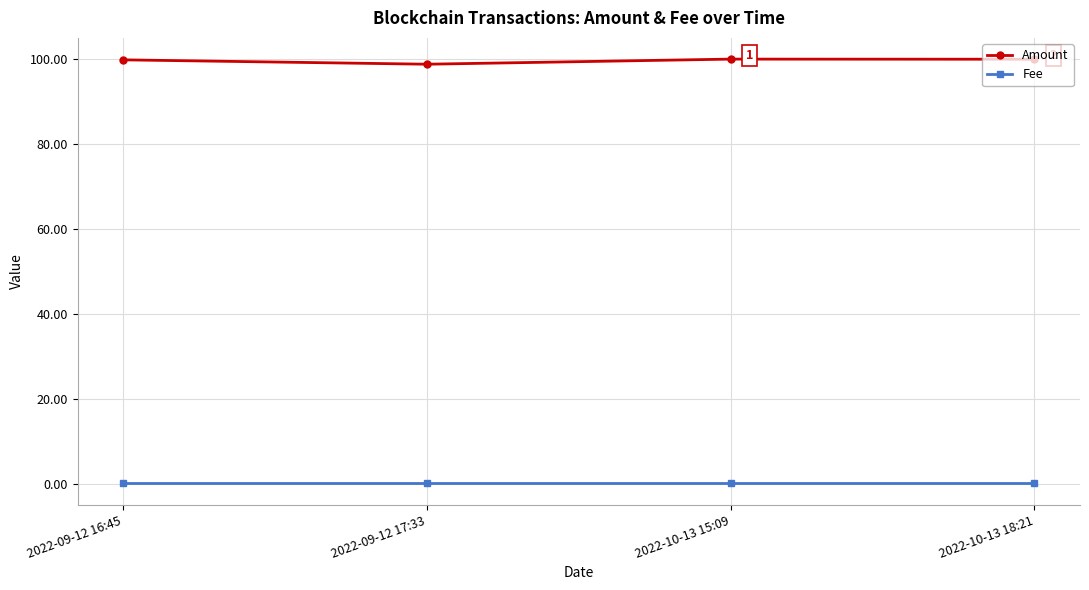

Is it true that Fee equals 0.0 at 2022-09-12 17:33?

True